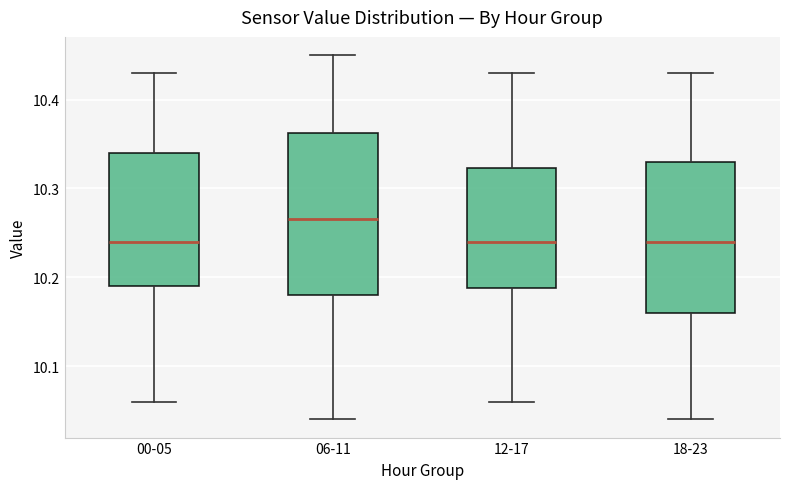

Reading left to right, read every box against the y-axis: the position of its median line, the range the box covers, and the ends of its whiskers. The values are not printed on the chart, so give them approximately, as read against the axis.

00-05: median 10.24, box 10.19 to 10.34, whiskers 10.06 to 10.43
06-11: median 10.27, box 10.18 to 10.36, whiskers 10.04 to 10.45
12-17: median 10.24, box 10.19 to 10.32, whiskers 10.06 to 10.43
18-23: median 10.24, box 10.16 to 10.33, whiskers 10.04 to 10.43